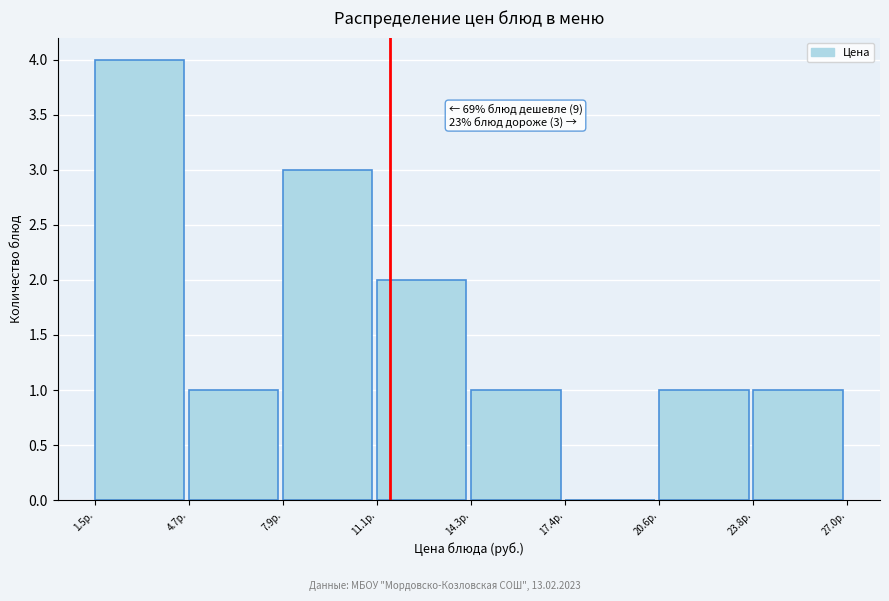

Which range on the x-axis has the tallest bar?

1.5 to 4.5